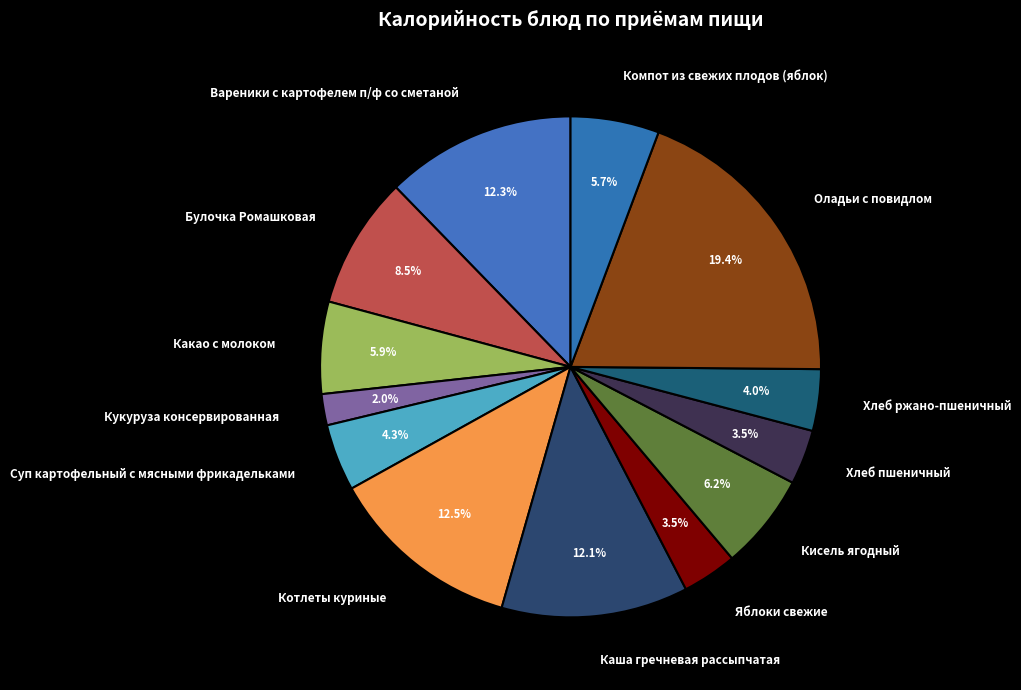

Which slice is the largest?

Оладьи с повидлом